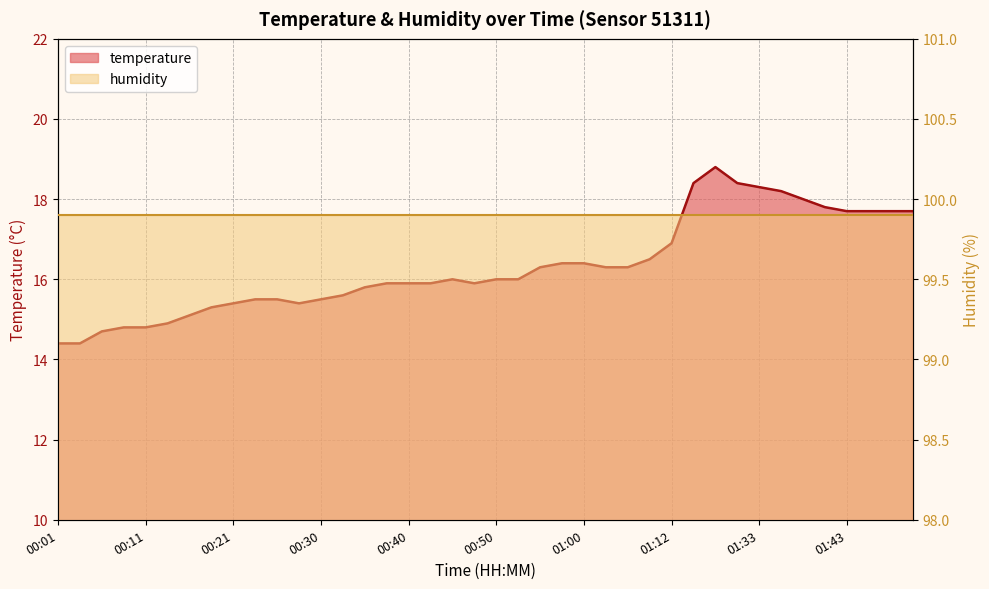

What is the ratio of the value at 01:00 to the value at 00:03?

1.1